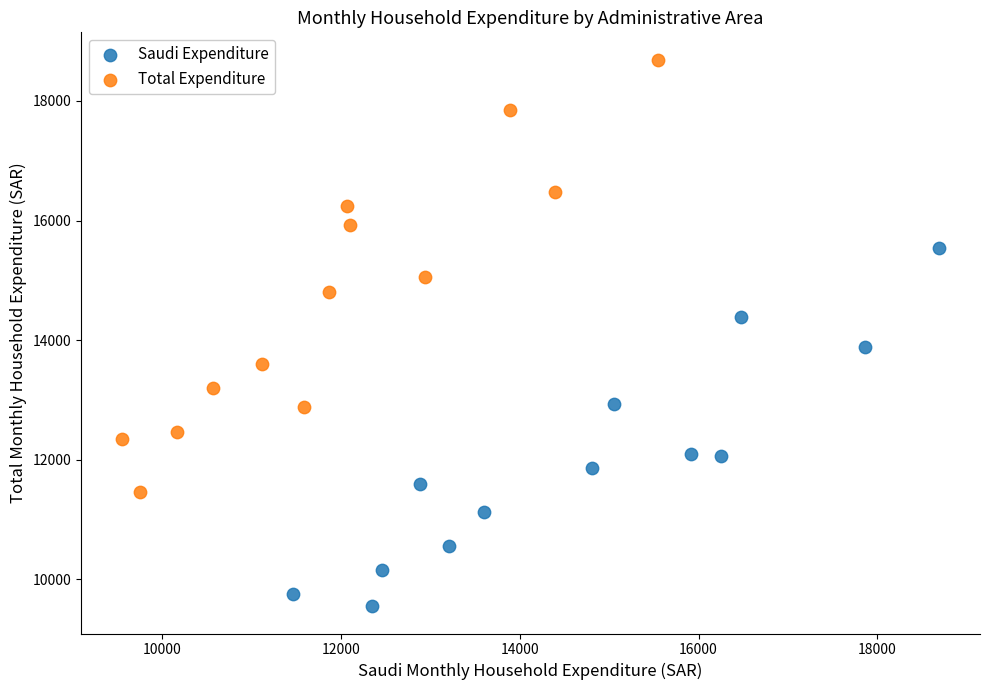

Which series contains the lowest Y value?

Saudi Expenditure